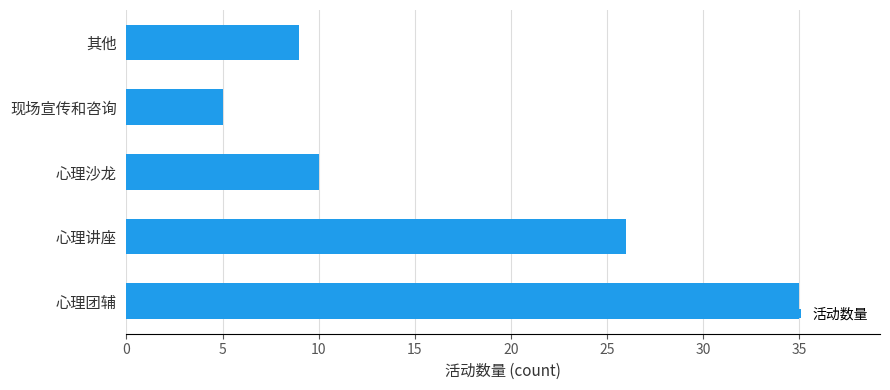

What is the difference between the second highest and minimum values?

21